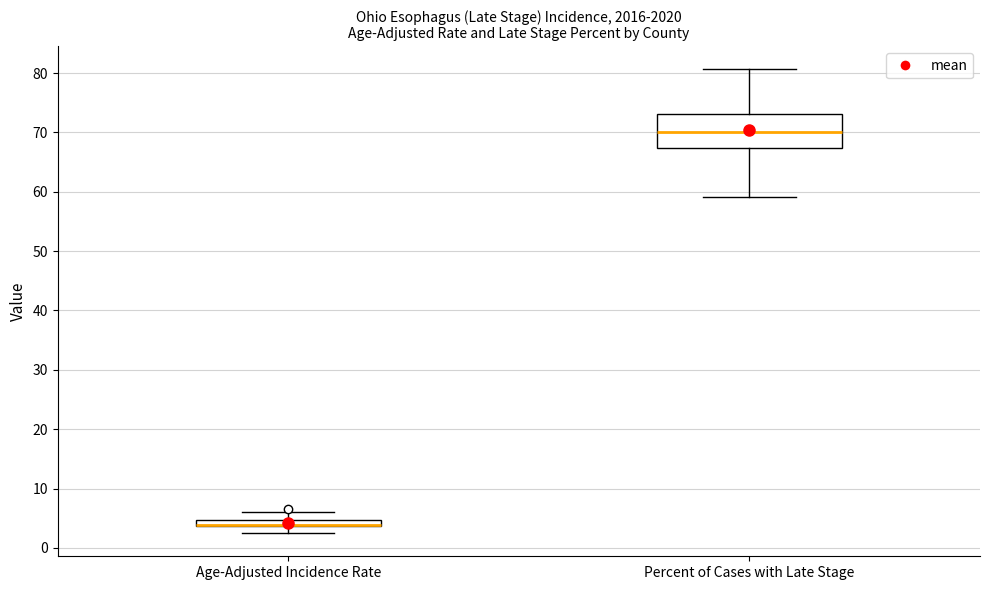

Where does the upper whisker of the box for Age-Adjusted Incidence Rate end on the y-axis? The values are not printed on the chart, so give them approximately, as read against the axis.

6